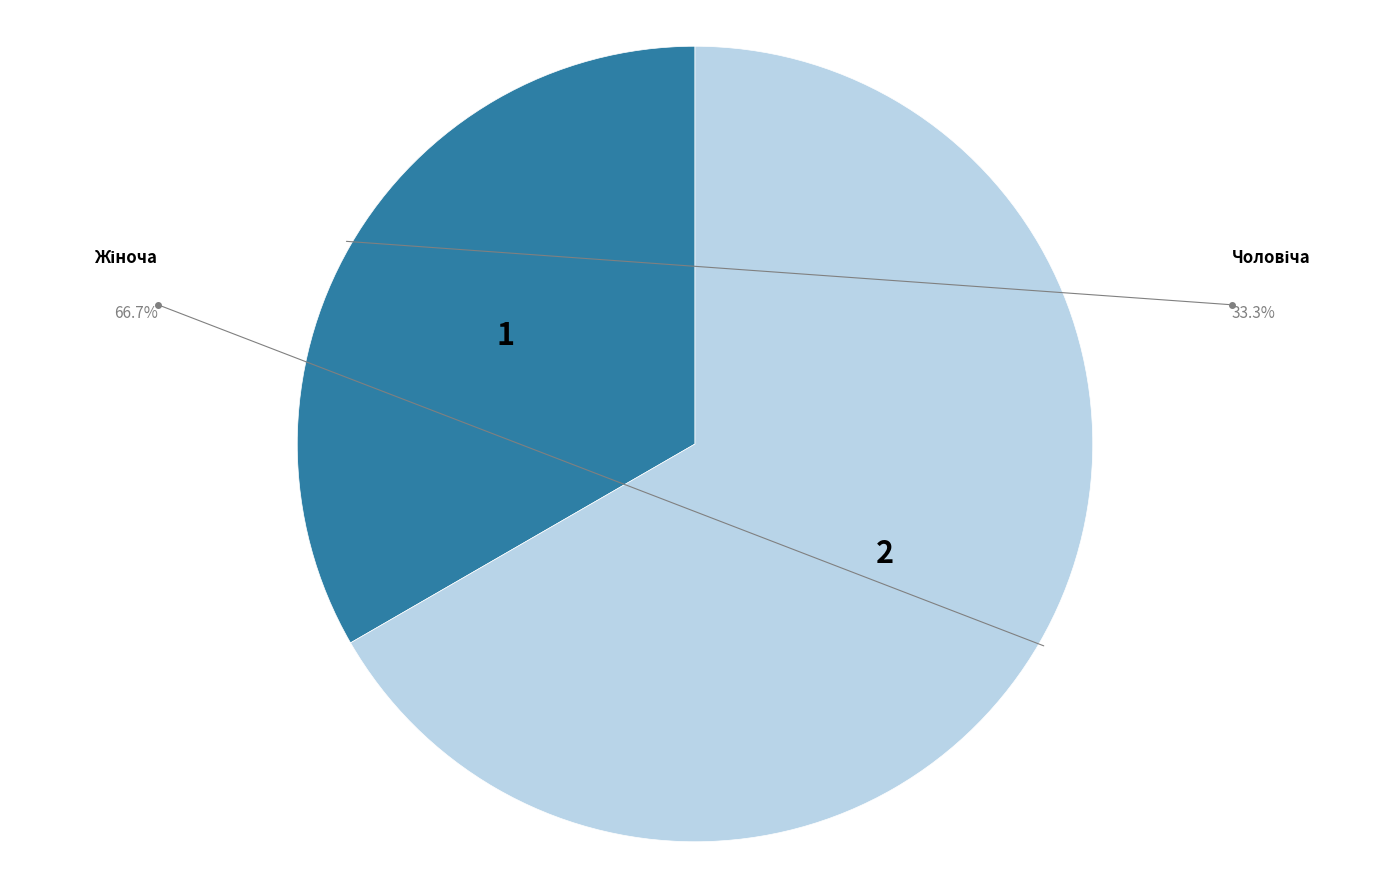

How many slices are in this pie chart?

2